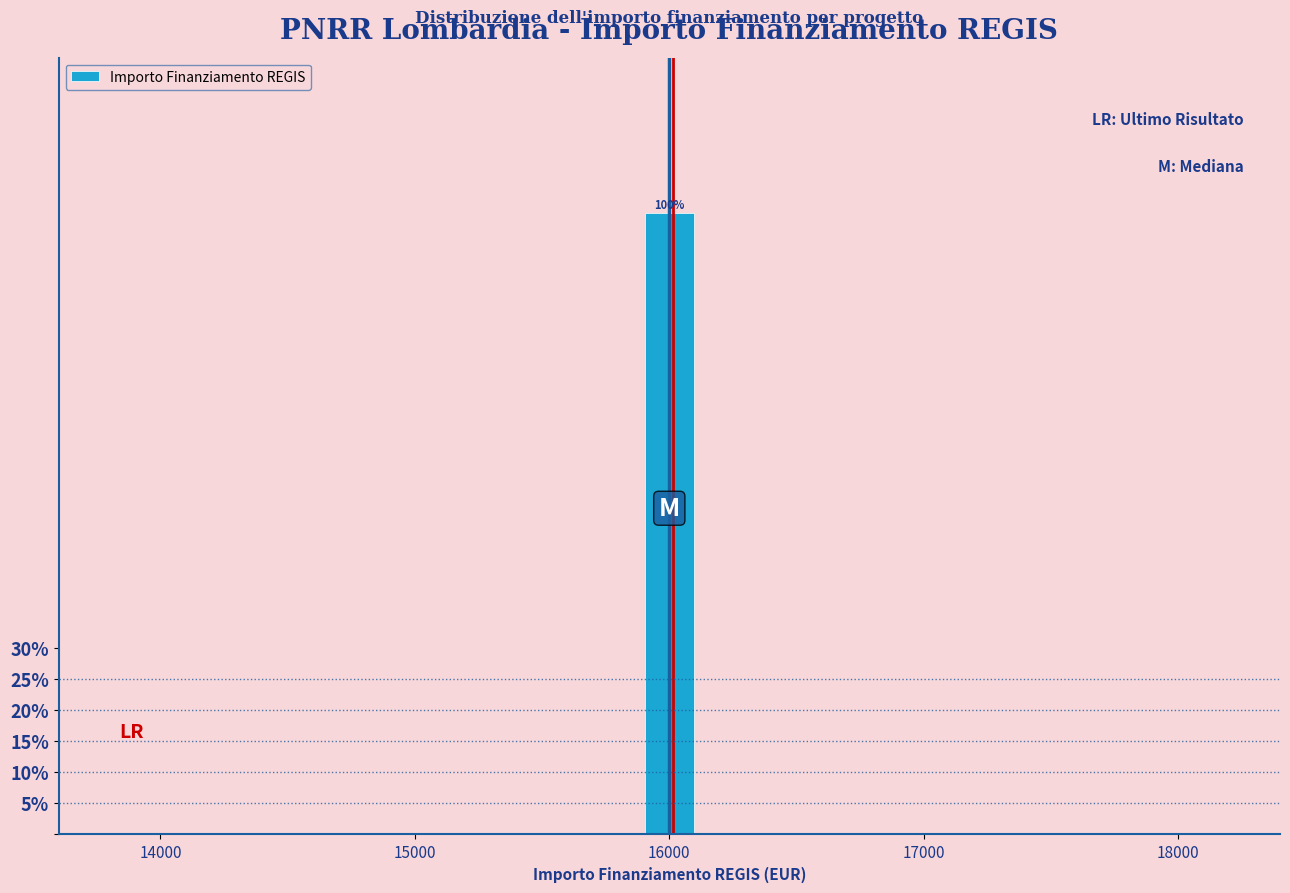

Read against the x-axis, roughly where is the centre of the tallest bar?

16000